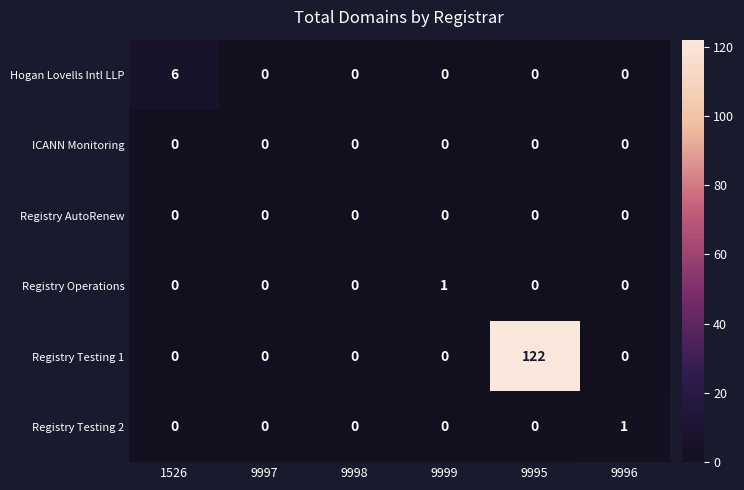

Which series has the largest total across all categories?

Registry Testing 1